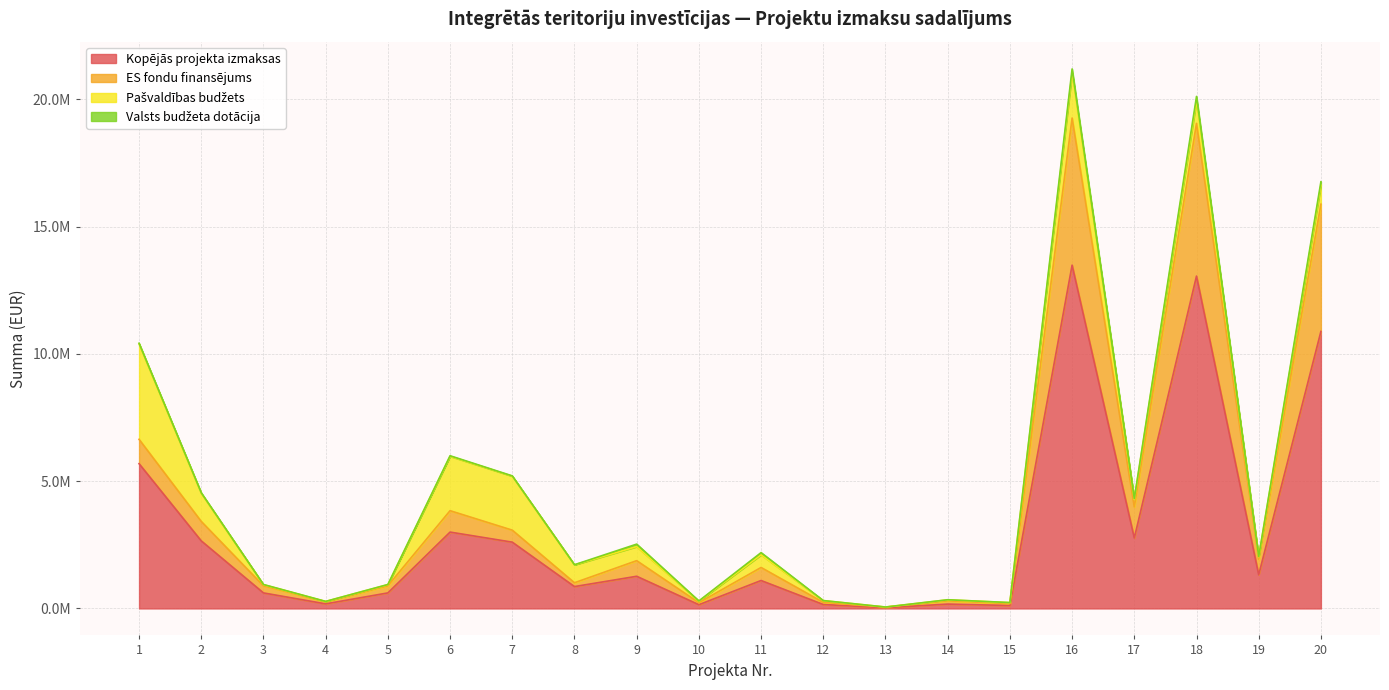

What is the sum of the Kopējās projekta izmaksas values at 19 and 7?

3926866.2